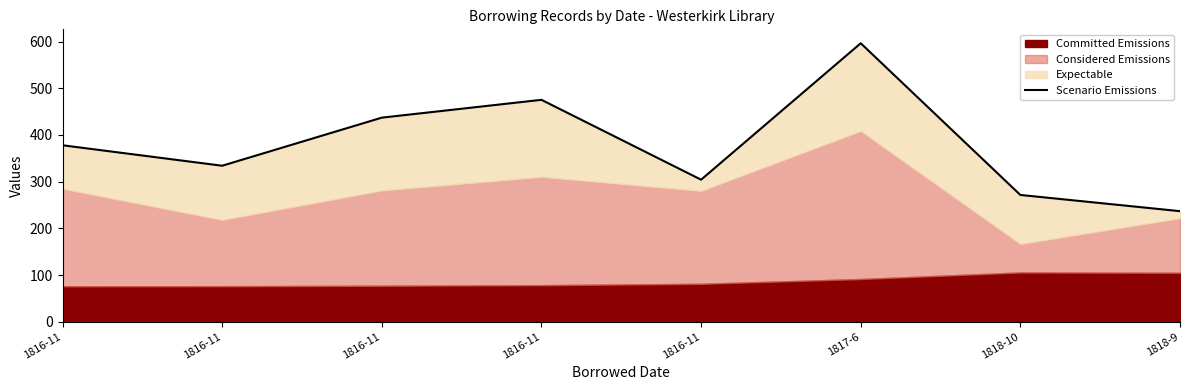

Reading left to right, list all the values displayed in this chart.

377.9	334.1	437.1	475.2	304.2	596.4	271.5	236.8